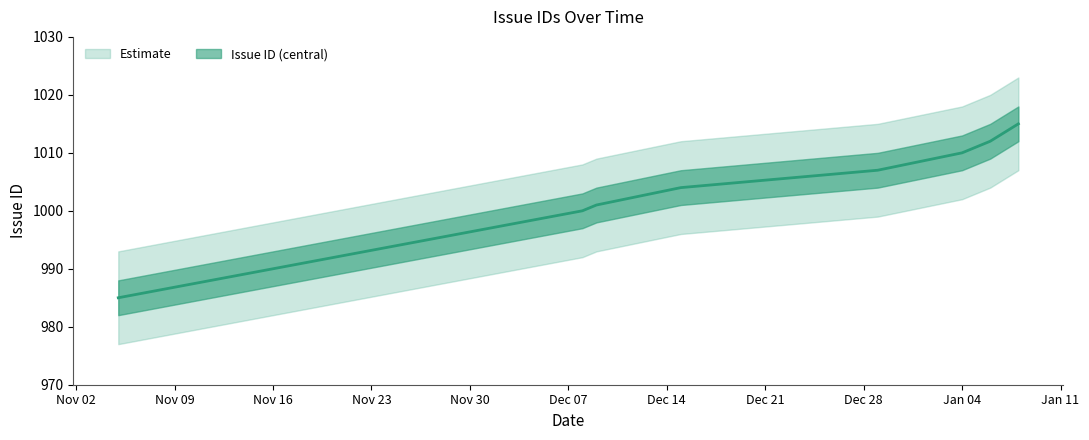

The value at 2009-12-29 is 1007. True or false?

True